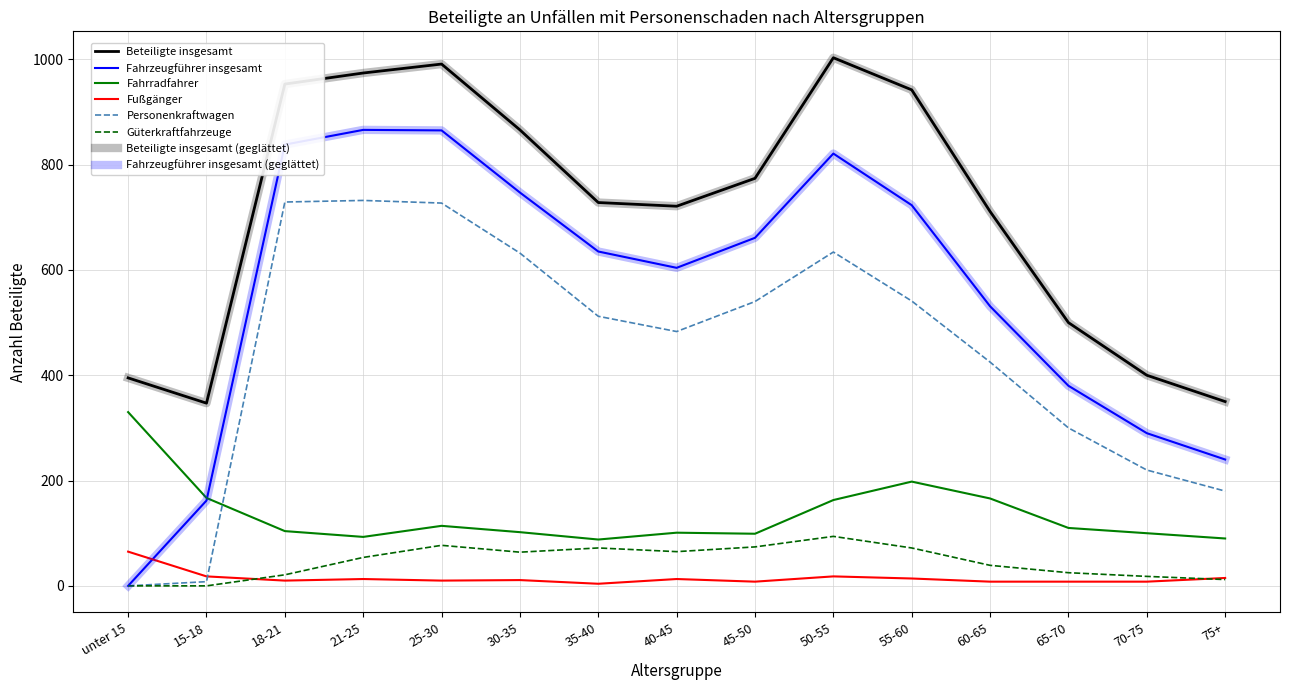

What is the difference between the Beteiligte insgesamt values at 50-55 and 15-18?

656